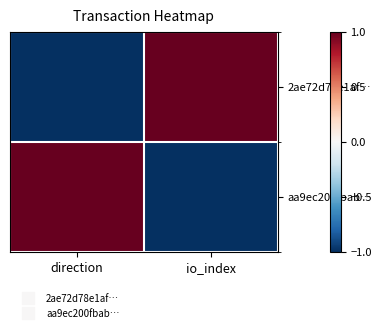

Reading right to left, extract all data points from this chart.

2ae72d78e1af…: io_index=1	direction=-1
aa9ec200fbab…: io_index=-1	direction=1